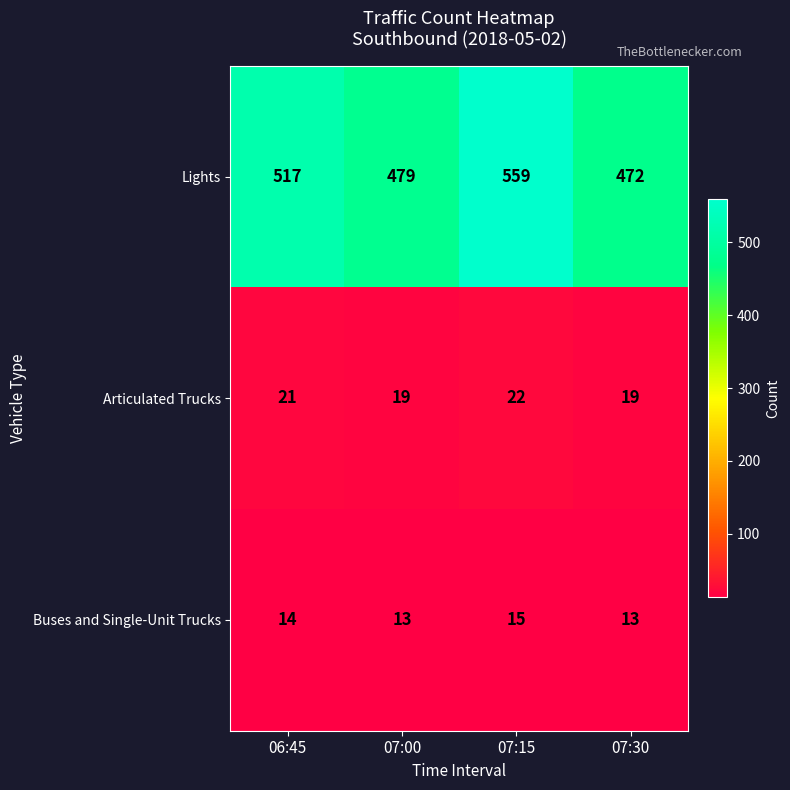

The Buses and Single-Unit Trucks series shows 25 at 06:45. True or false?

False